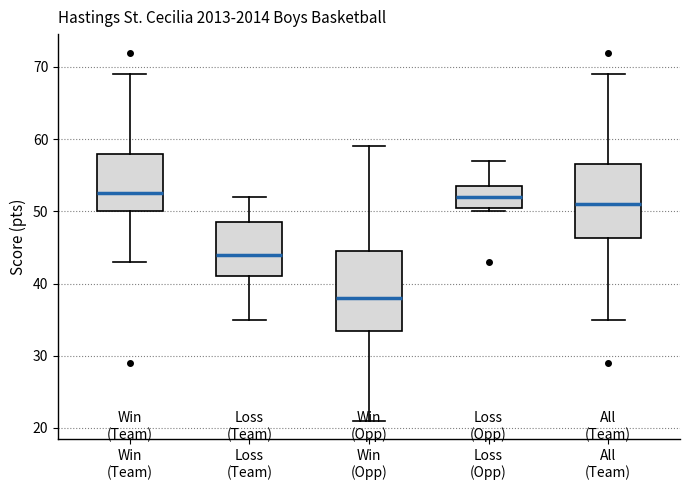

Reading left to right, read every box against the y-axis: the position of its median line, the range the box covers, and the ends of its whiskers. The values are not printed on the chart, so give them approximately, as read against the axis.

Win (Team): median 53, box 50 to 58, whiskers 43 to 69
Loss (Team): median 44, box 41 to 49, whiskers 35 to 52
Win (Opp): median 38, box 34 to 45, whiskers 21 to 59
Loss (Opp): median 52, box 51 to 54, whiskers 50 to 57
All (Team): median 51, box 46 to 57, whiskers 35 to 69